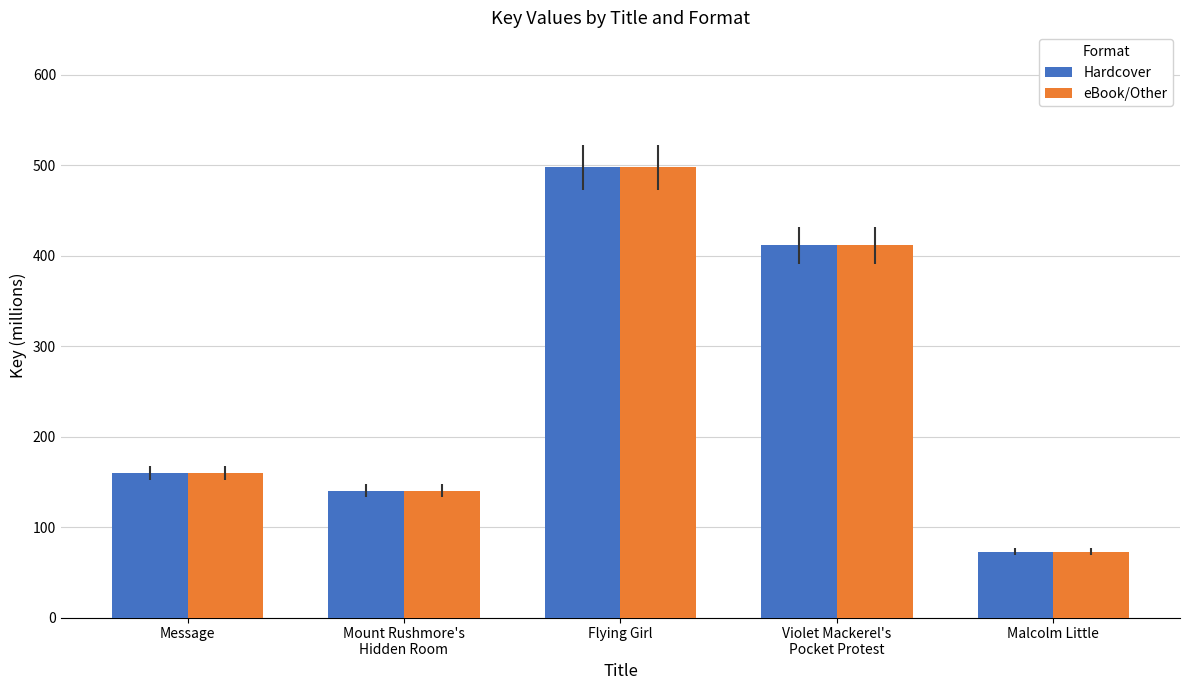

What is the difference between the maximum and minimum values in the eBook/Other series?

424.8